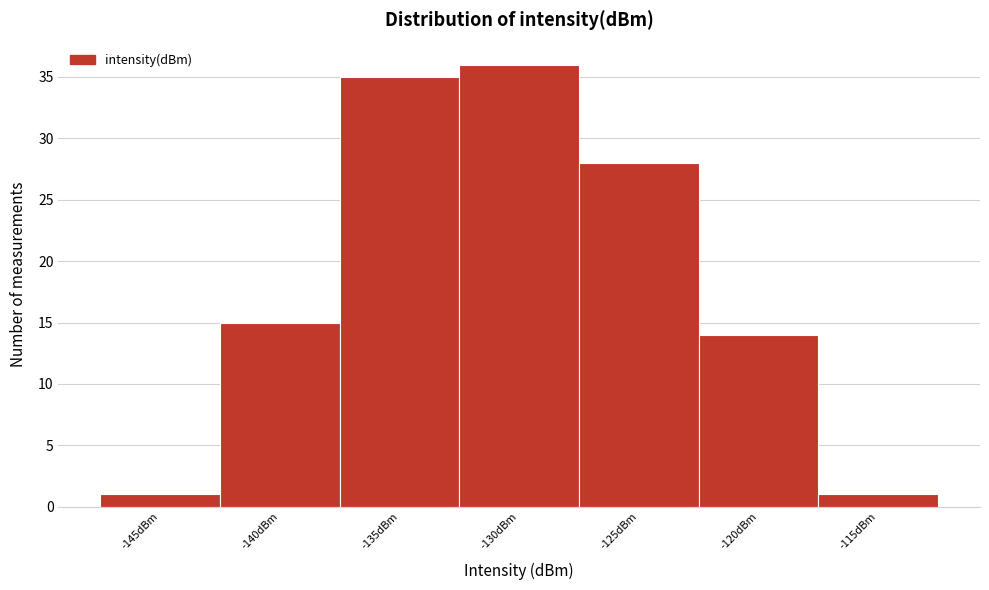

Reading left to right, what are all the values shown in this chart?

-145dBm=1	-140dBm=15	-135dBm=35	-130dBm=36	-125dBm=28	-120dBm=14	-115dBm=1